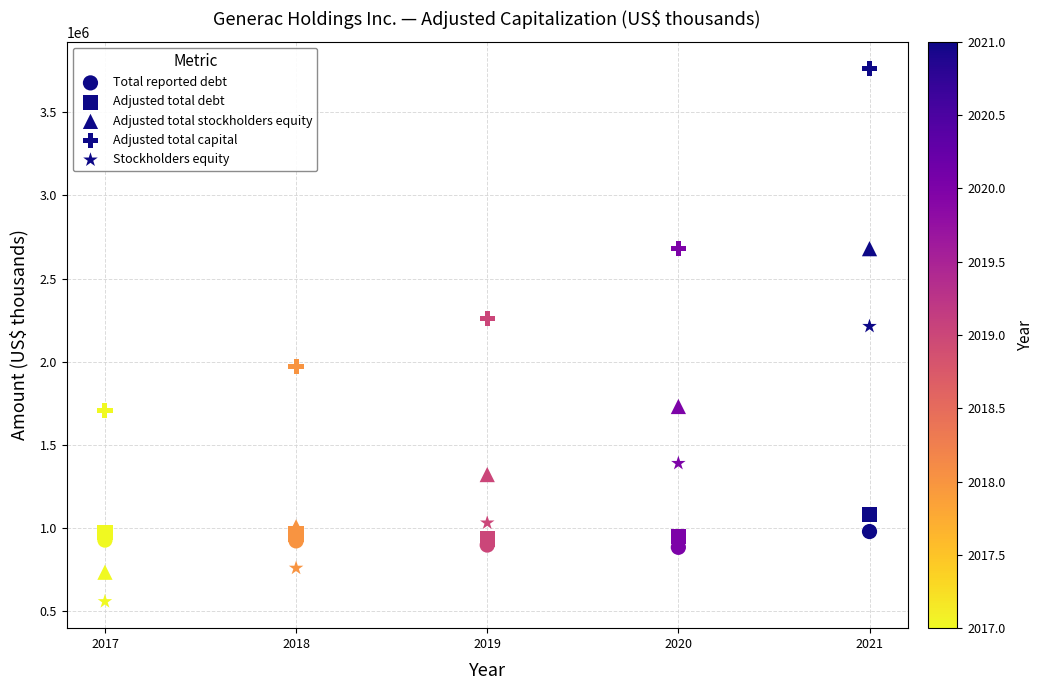

How many data points are displayed?

25